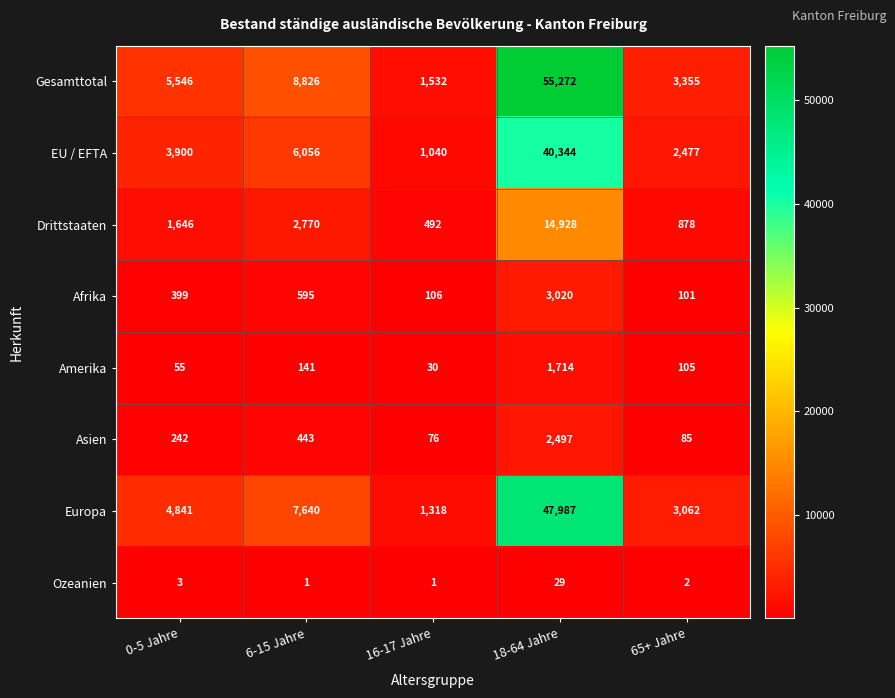

What is the difference between the highest and lowest values at 18-64 Jahre?

55243